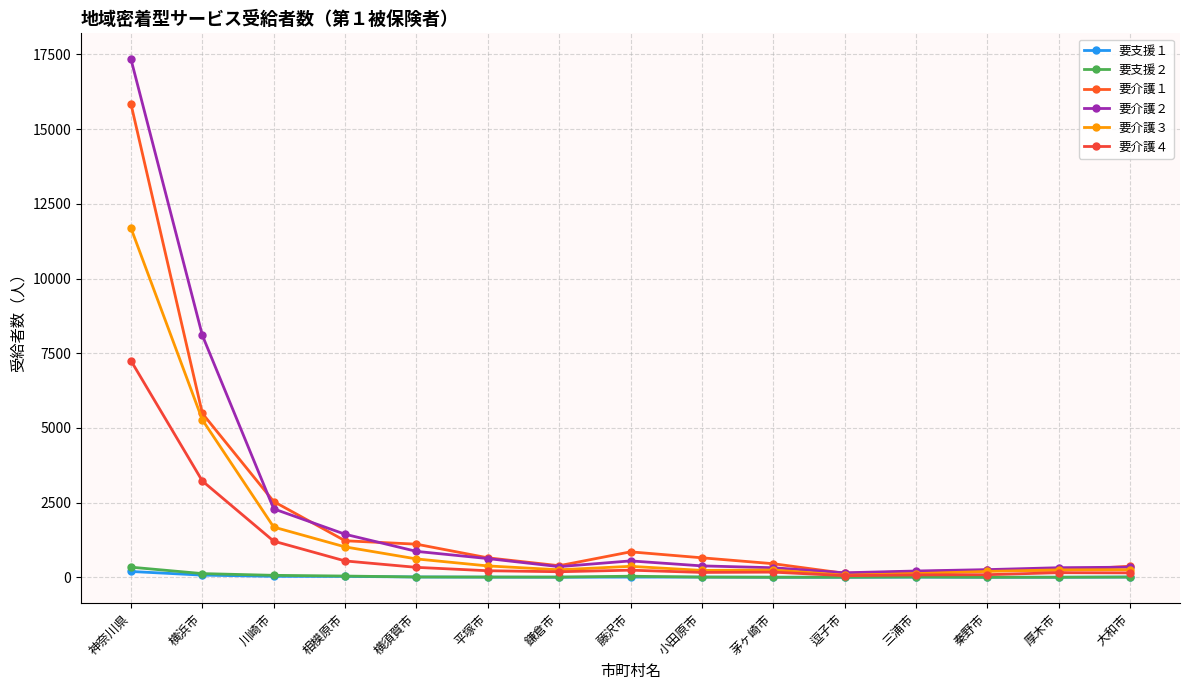

What is the label of the 9th point from the left?

小田原市